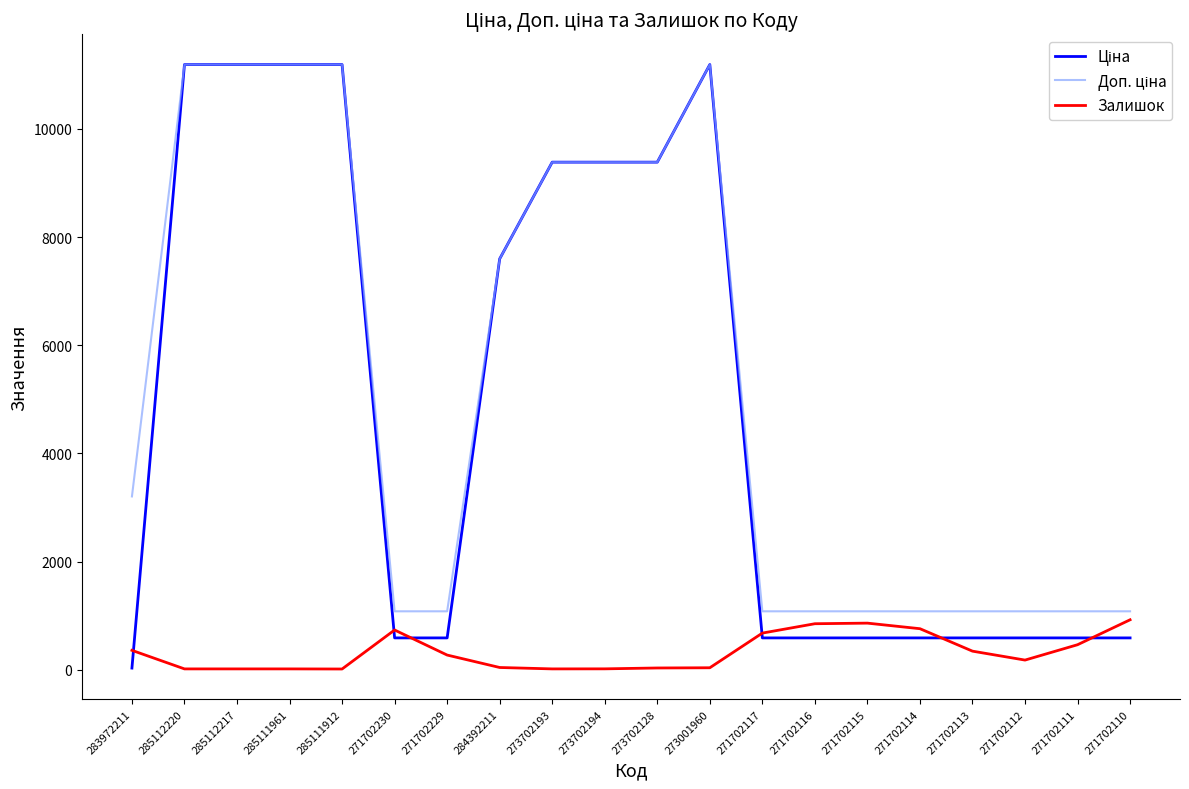

What is the maximum value for Залишок?

925.0